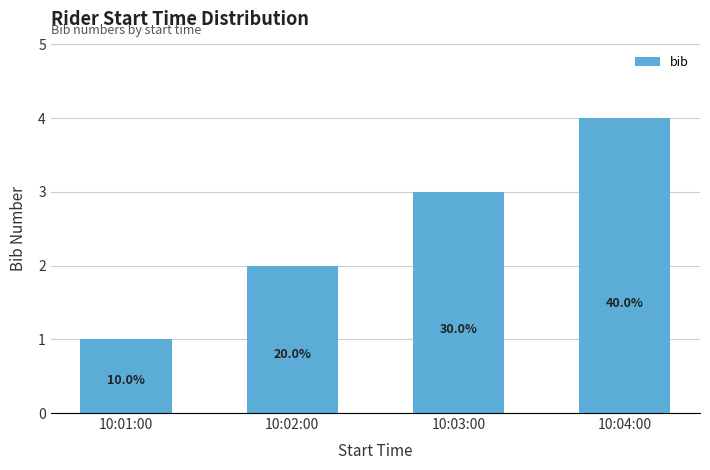

What is the change in value from 10:02:00 to 10:03:00?

+1